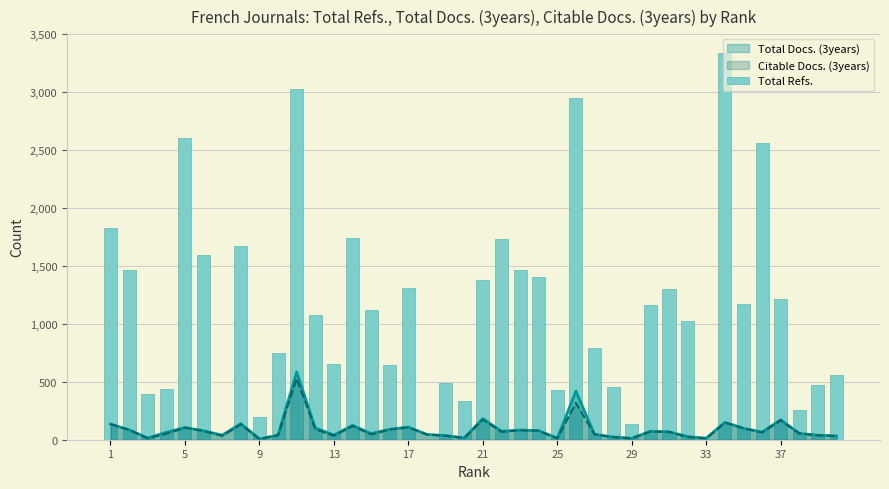

Is it true that the value at 37 is 352?

False